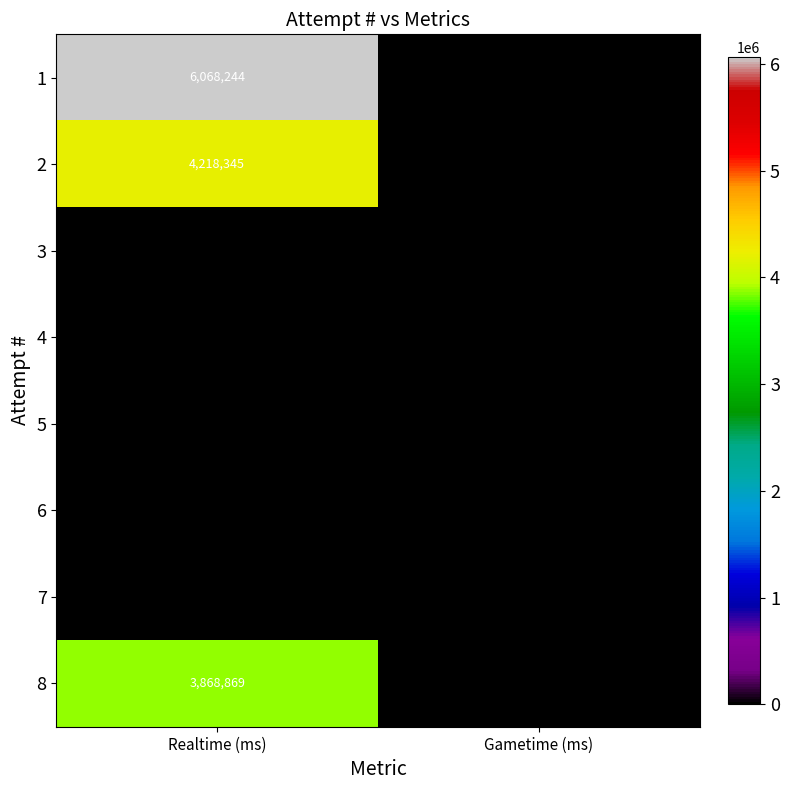

At which category is the sum across all series the highest?

Realtime (ms)